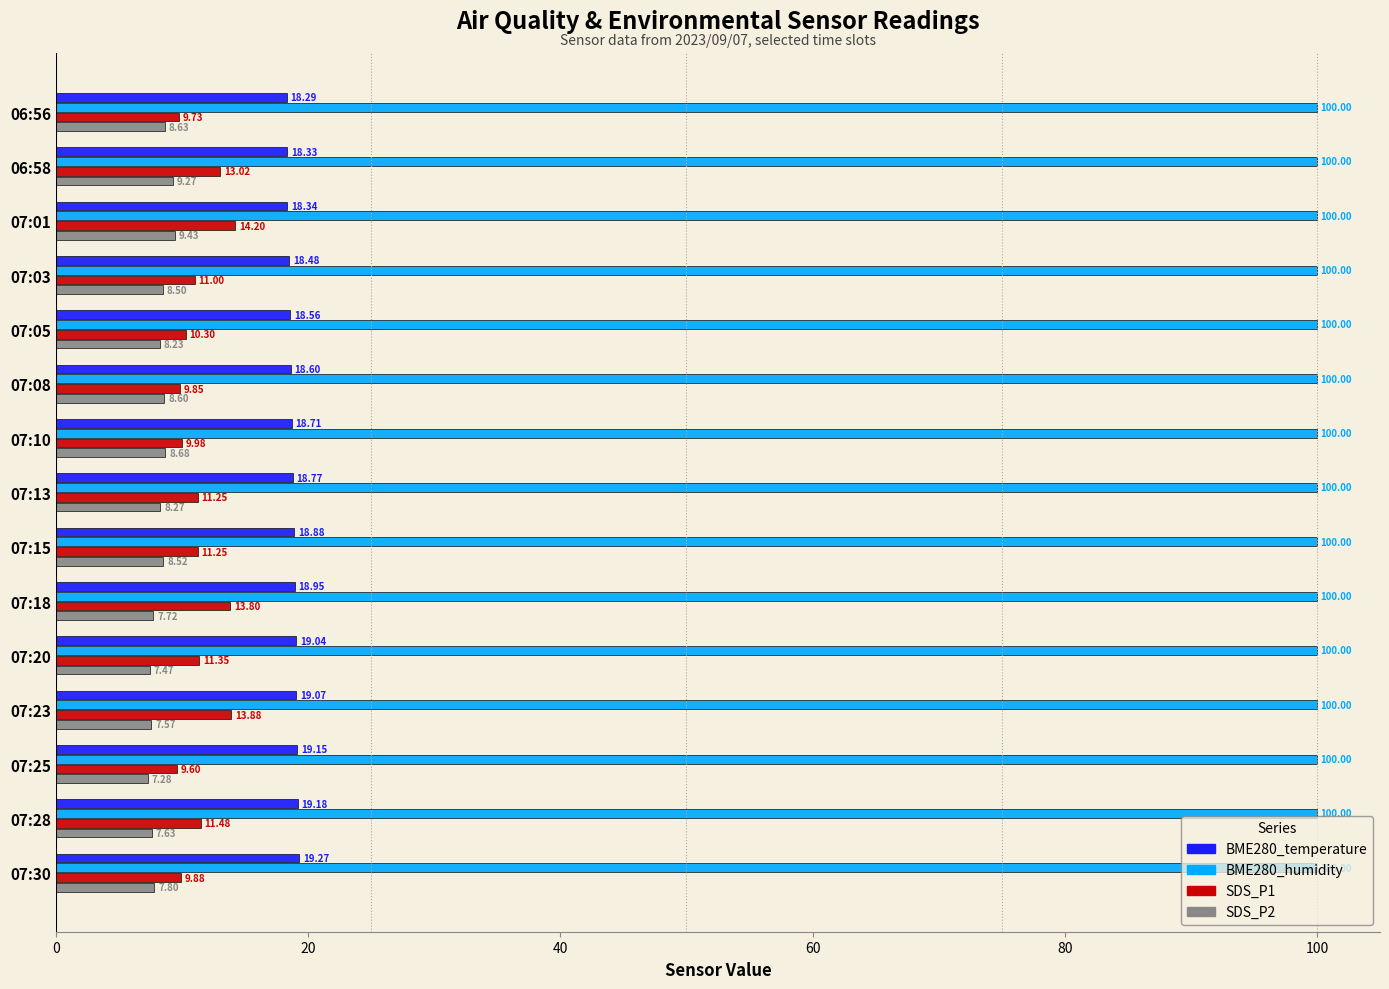

What is the greatest value displayed?

100.0